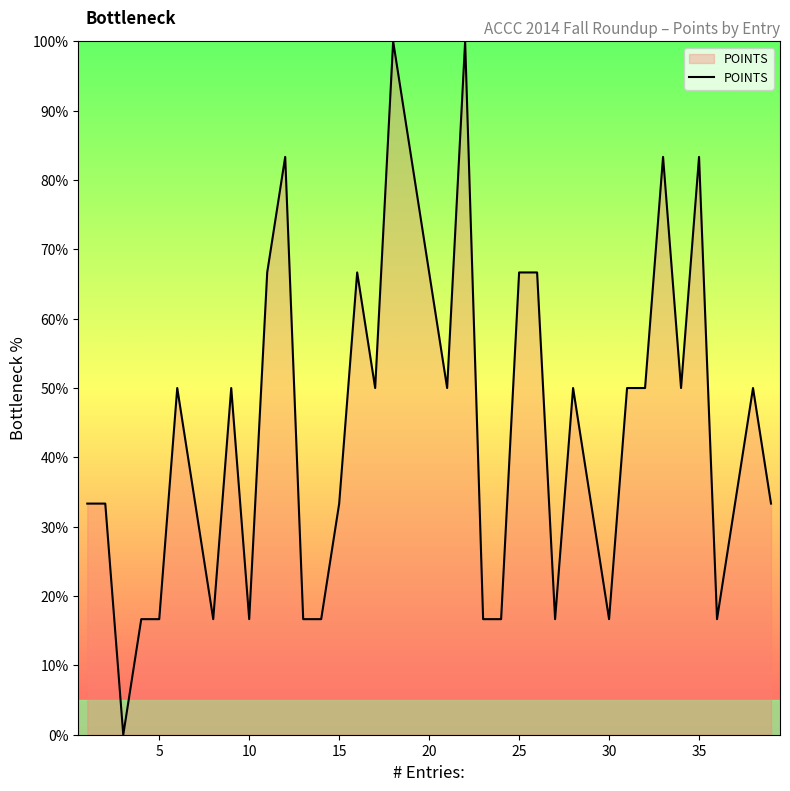

What is the difference between the maximum and minimum values?

100.0